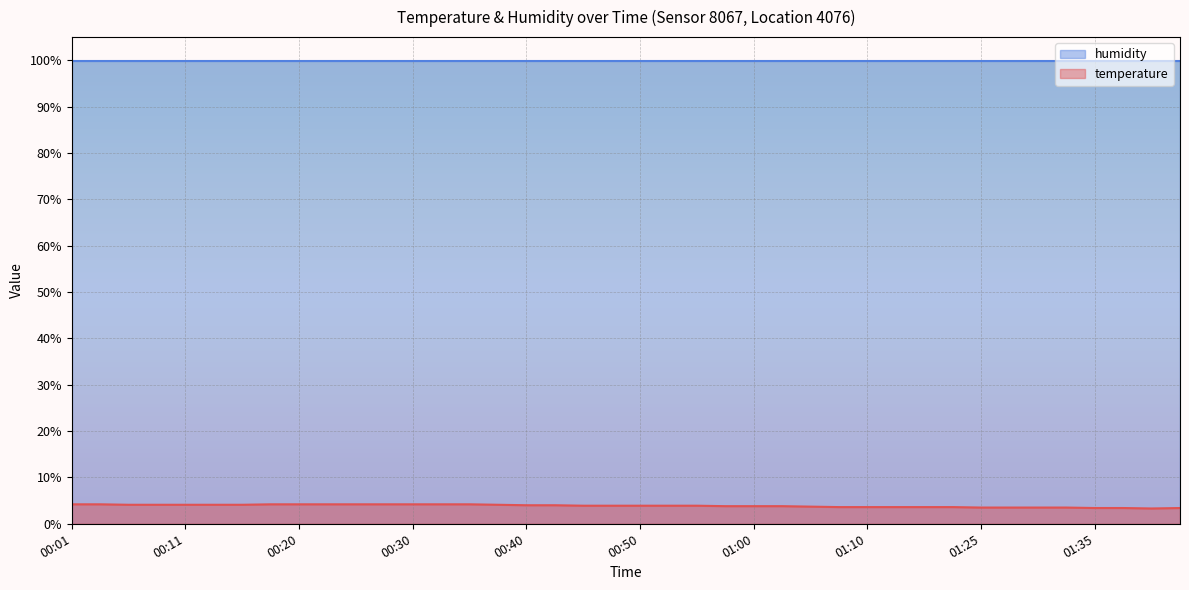

Does the chart display data point markers on the line(s)?

No